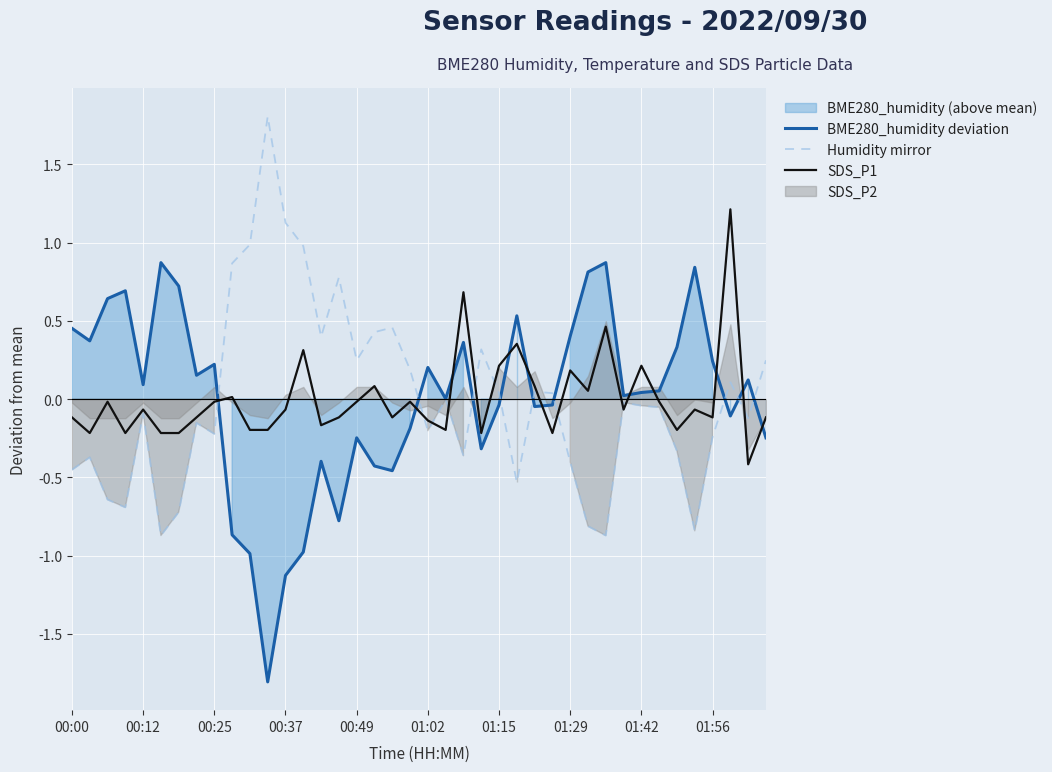

True or false: SDS_P1 has a value of 0.2 at 01:42.

True